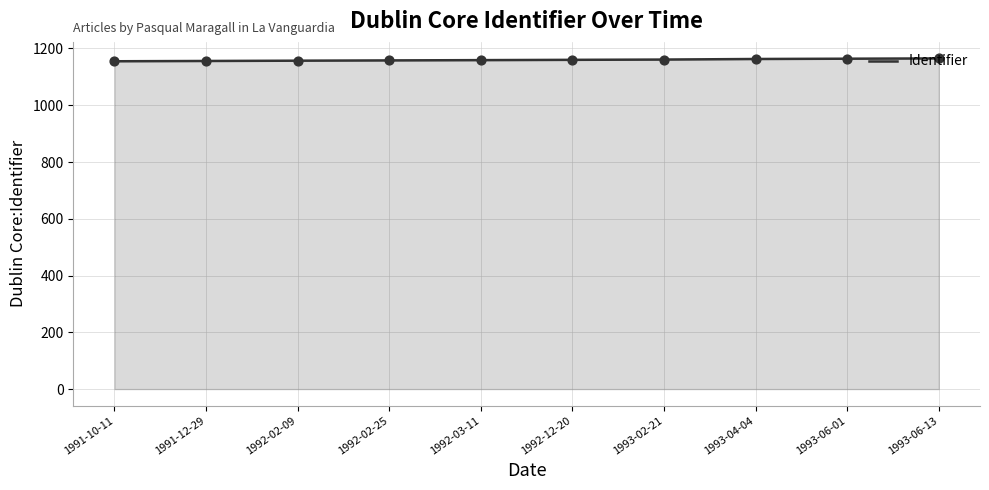

What is the change in value from 1992-12-20 to 1993-02-21?

+1